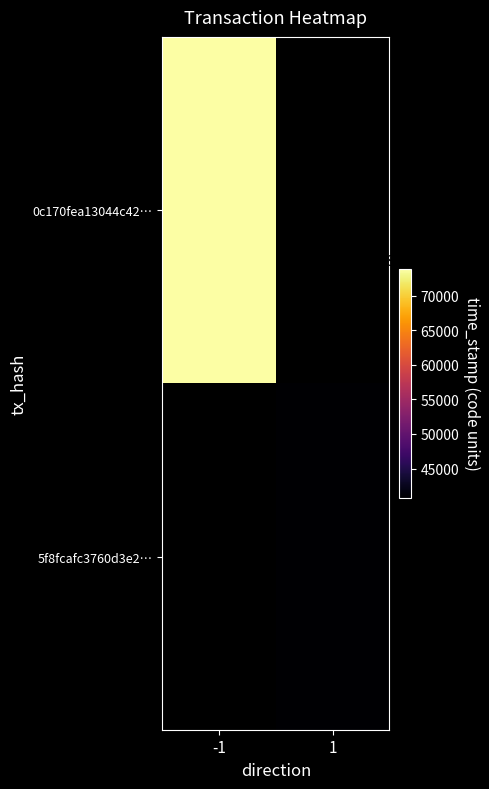

Rank the series at 1 from lowest to highest value.

0c170fea13044c42…, 5f8fcafc3760d3e2…